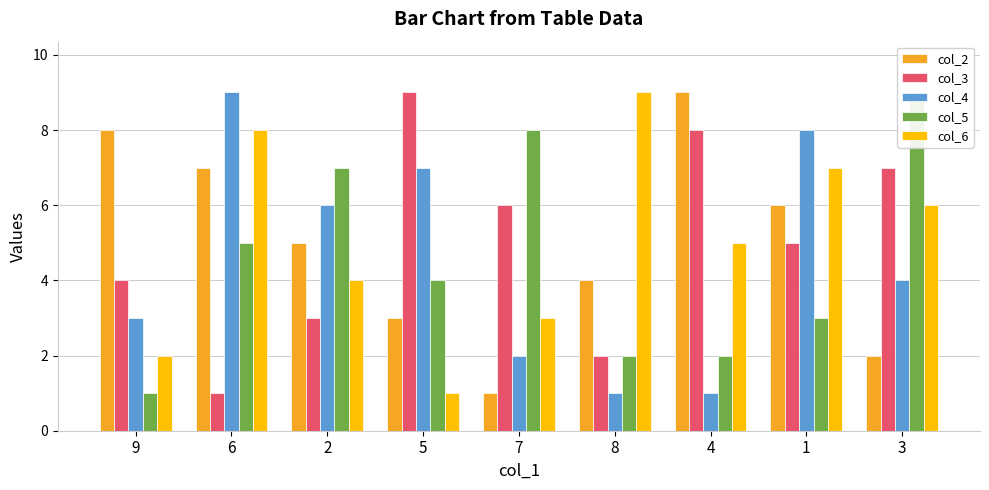

Reading right to left, list all the values displayed in this chart.

col_2: 3=2	1=6	4=9	8=4	7=1	5=3	2=5	6=7	9=8
col_3: 3=7	1=5	4=8	8=2	7=6	5=9	2=3	6=1	9=4
col_4: 3=4	1=8	4=1	8=1	7=2	5=7	2=6	6=9	9=3
col_5: 3=9	1=3	4=2	8=2	7=8	5=4	2=7	6=5	9=1
col_6: 3=6	1=7	4=5	8=9	7=3	5=1	2=4	6=8	9=2